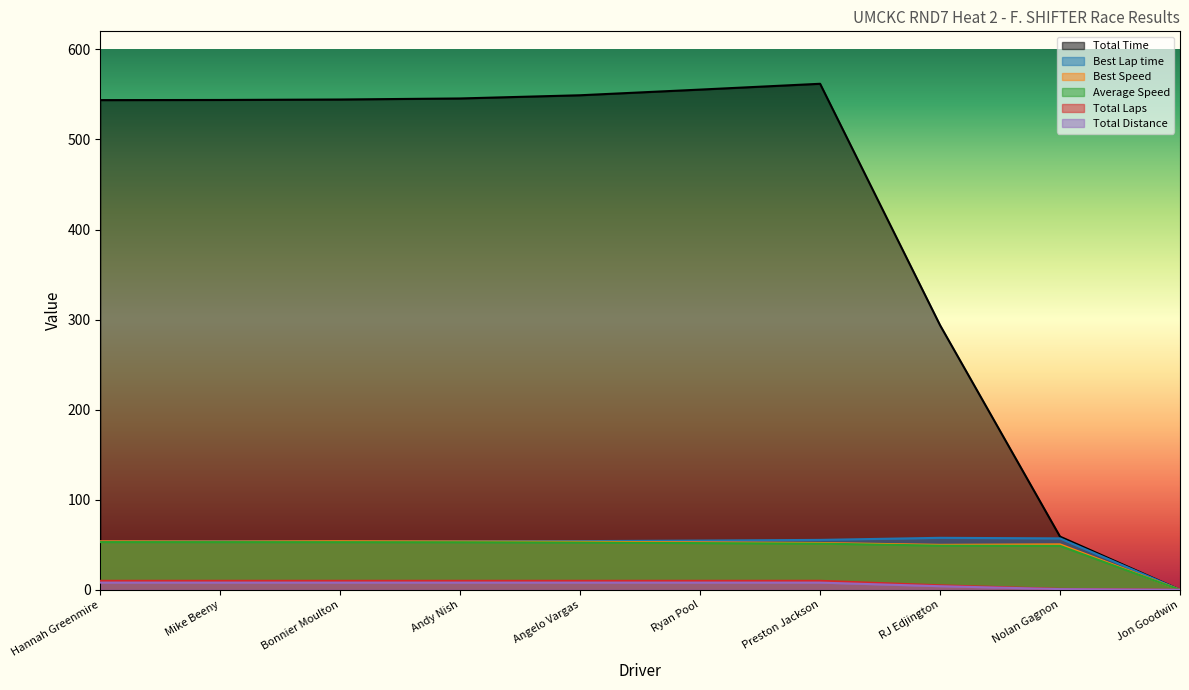

What is the average value of the Best Speed series?

47.3